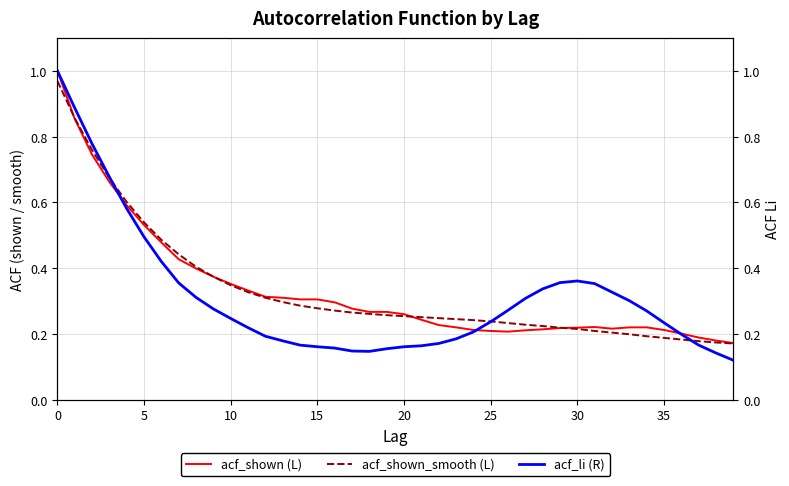

List the series in order of their peak value, lowest first.

acf_shown_smooth (L), acf_shown (L), acf_li (R)